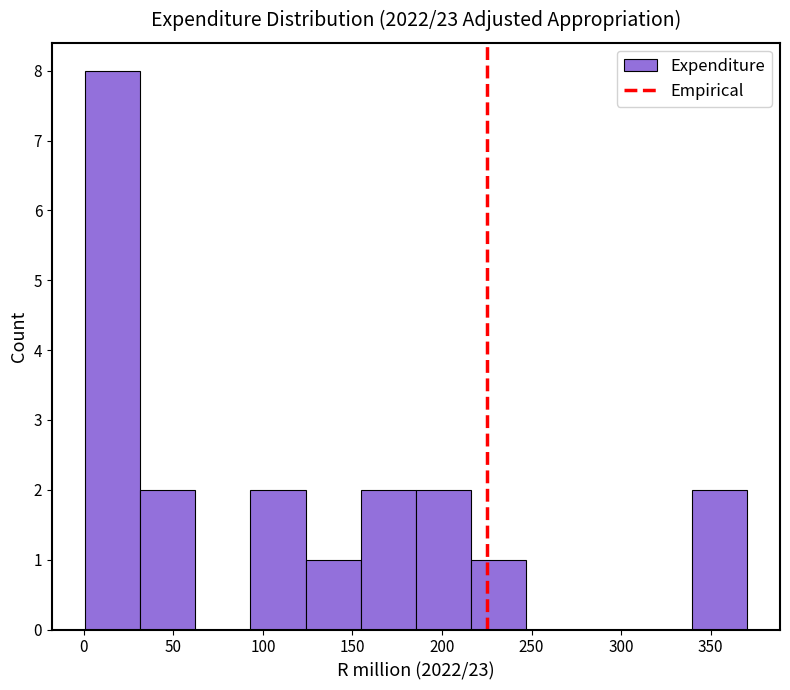

Reading left to right, list every bar in this chart as the range it spans on the x-axis followed by its height. Neither the bar edges nor the heights are printed on the chart, so give them approximately, as read against the axes.

0 to 30: 8
30 to 60: 2
60 to 95: 0
95 to 125: 2
125 to 155: 1
155 to 185: 2
185 to 215: 2
215 to 245: 1
245 to 280: 0
280 to 310: 0
310 to 340: 0
340 to 370: 2